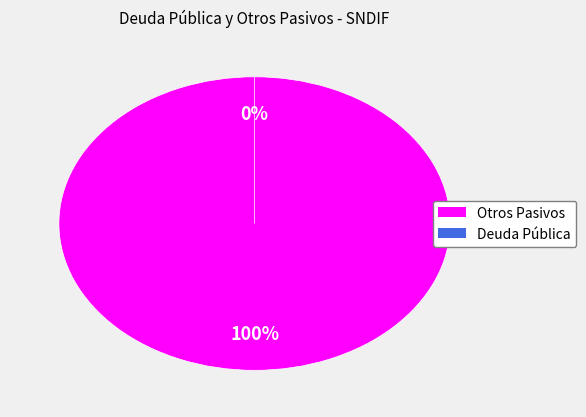

Which slice is the smallest?

Deuda Pública